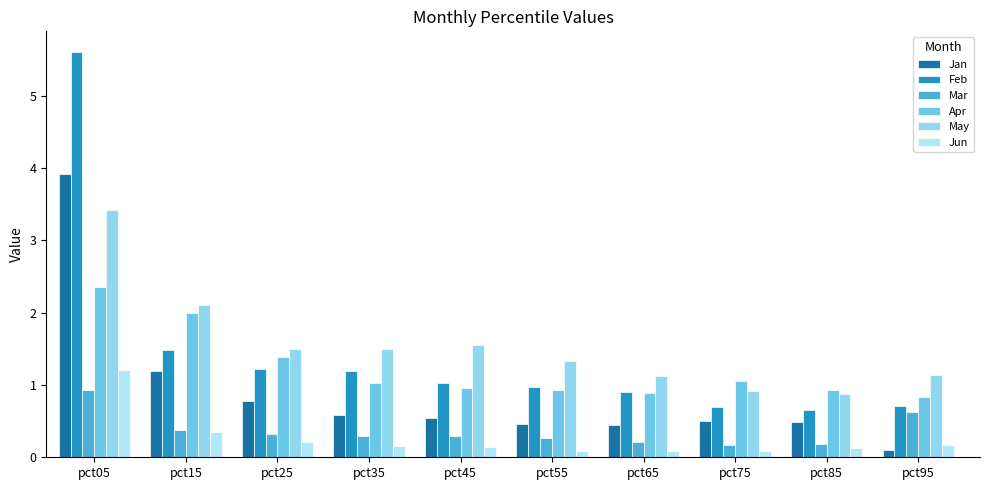

How many categories are shown in the chart?

10